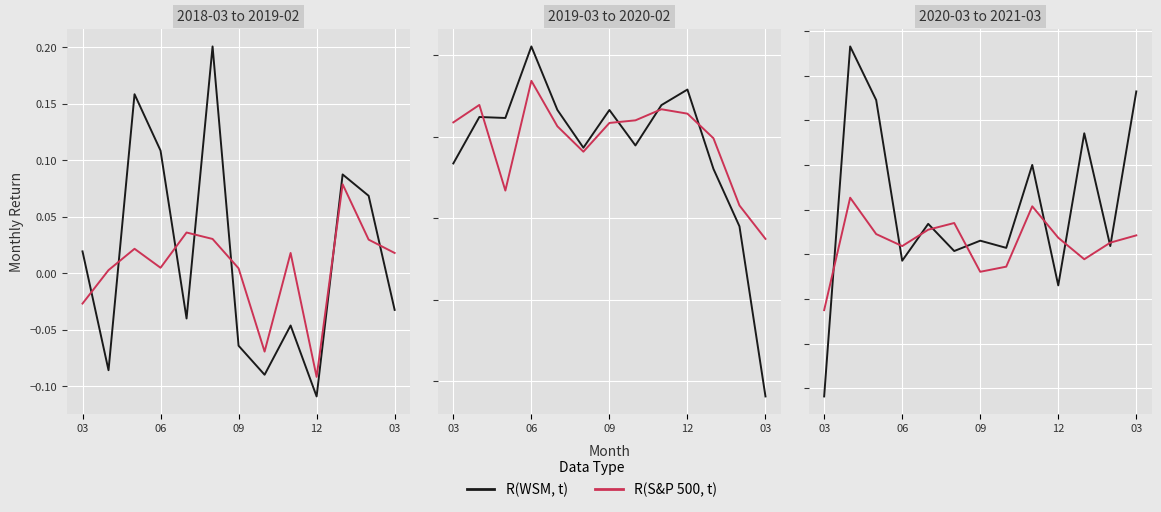

At which label does R(WSM, t) first exceed 0?

06